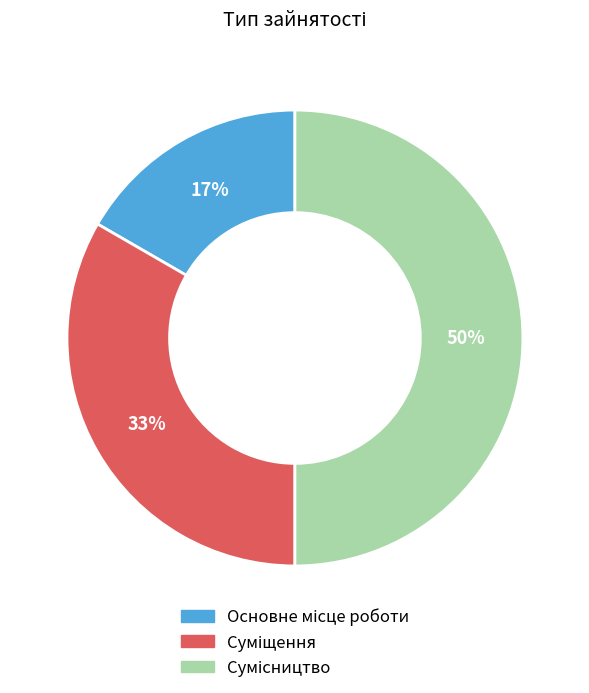

To the nearest percent, what is the difference between the largest and smallest slice percentages?

33%